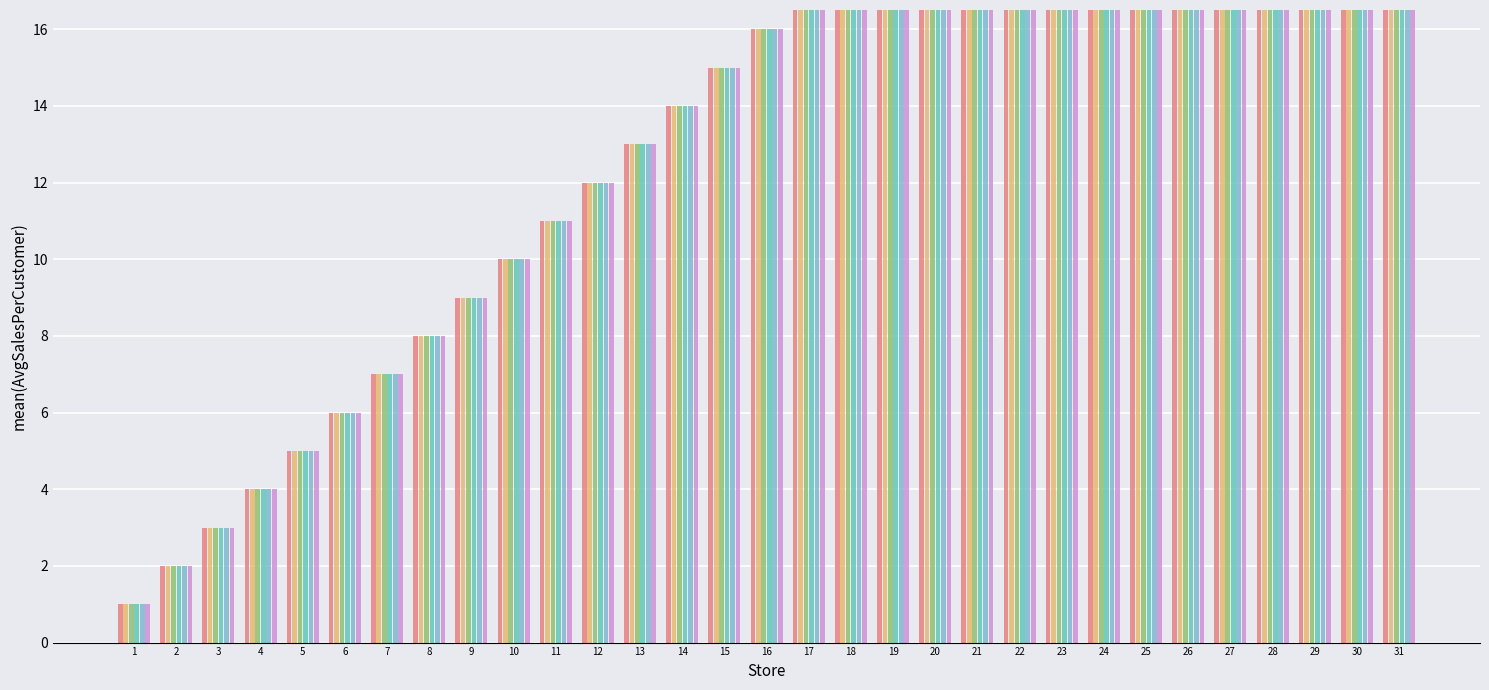

What is the sum of all August values?

496